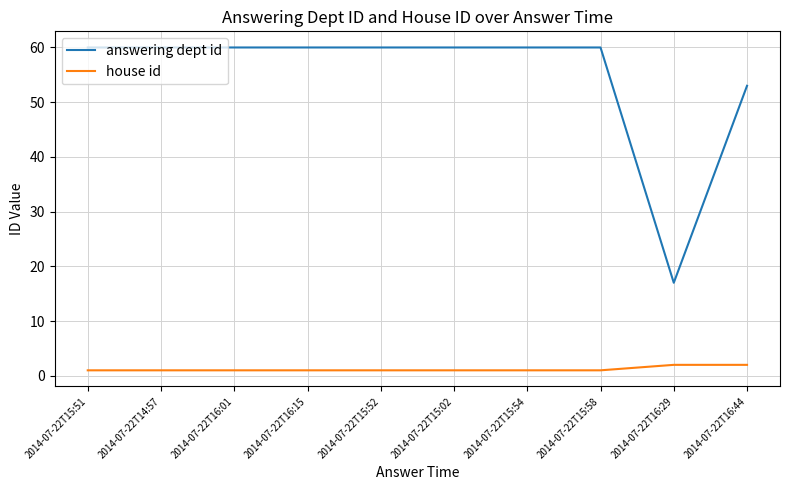

True or false: answering dept id and house id intersect in this chart.

False